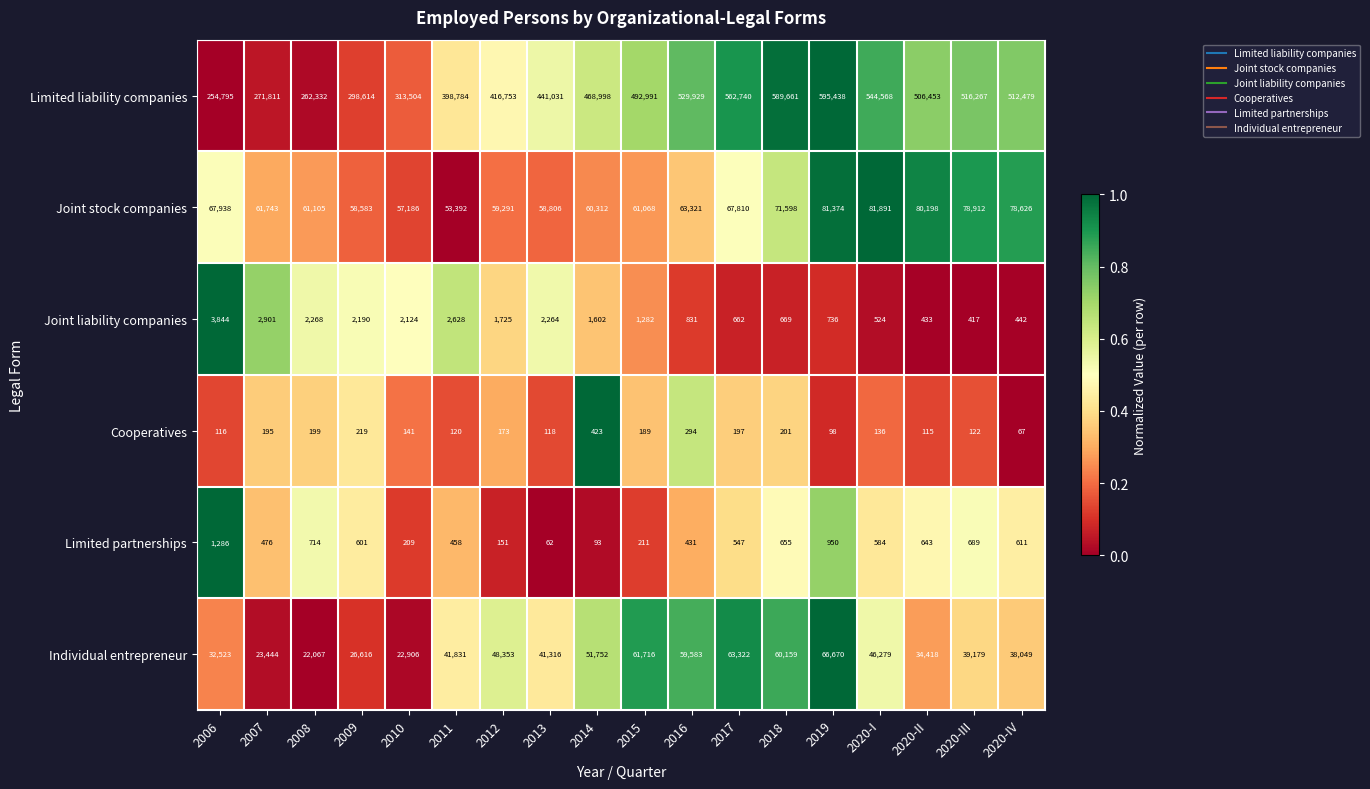

Read the Limited liability companies value at 2007, to the nearest 10.

271810